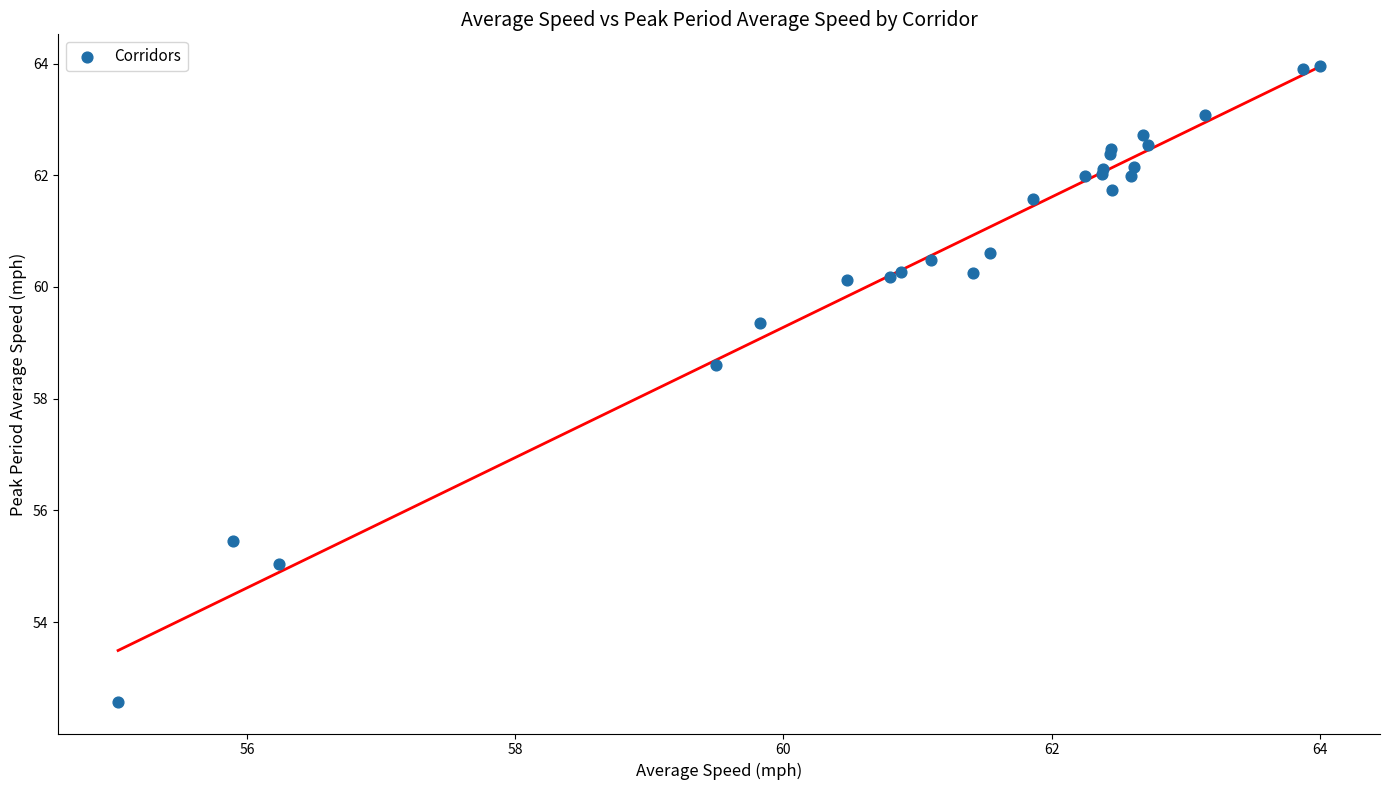

What Y value in the scatter plot is closest to 58?

58.6